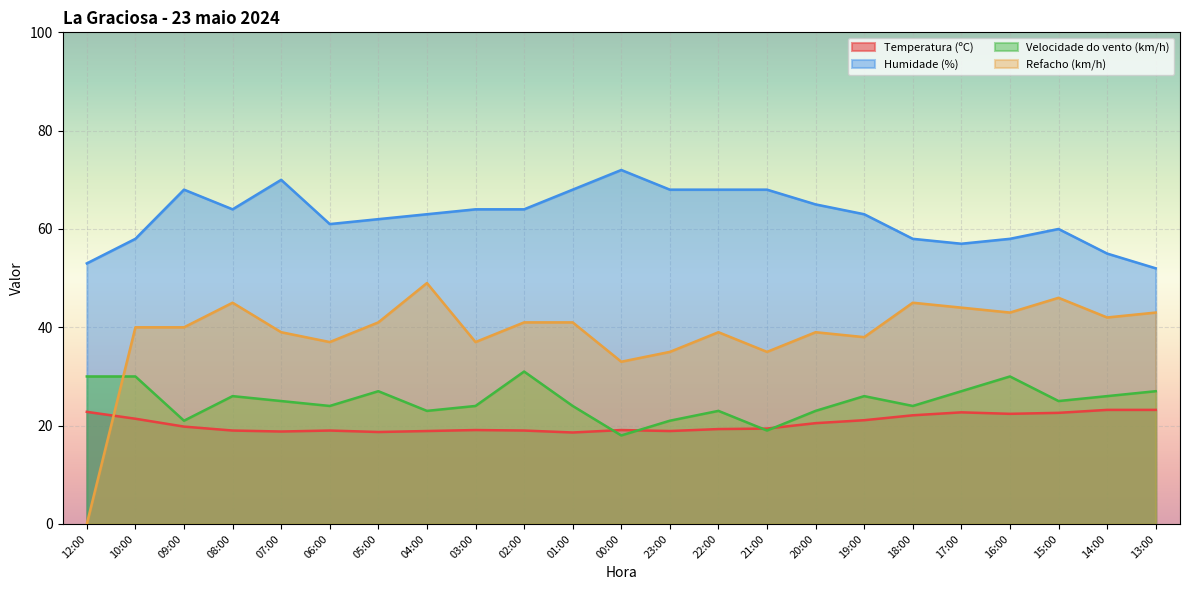

The value of Refacho (km/h) at 20:00 is 60.8. True or false?

False